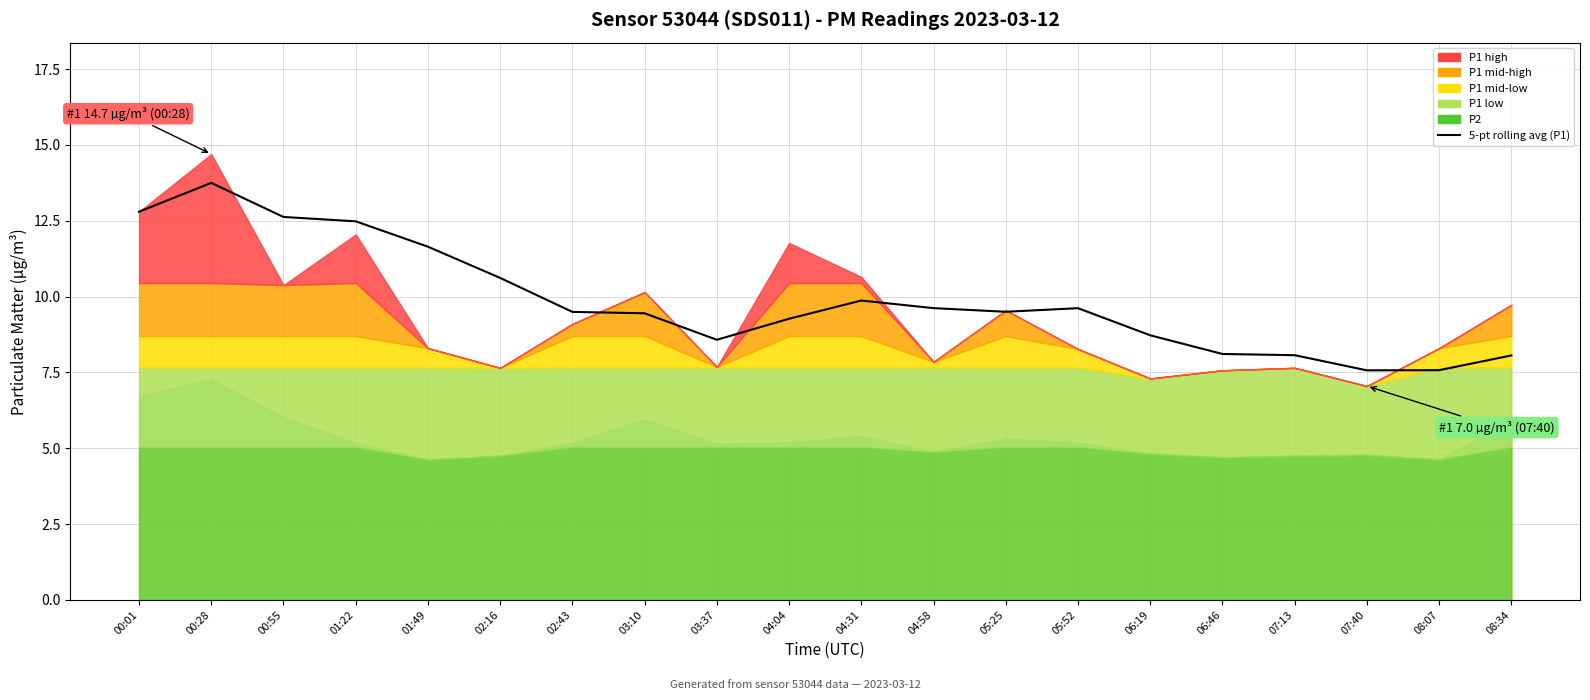

What is the average value?

9.9